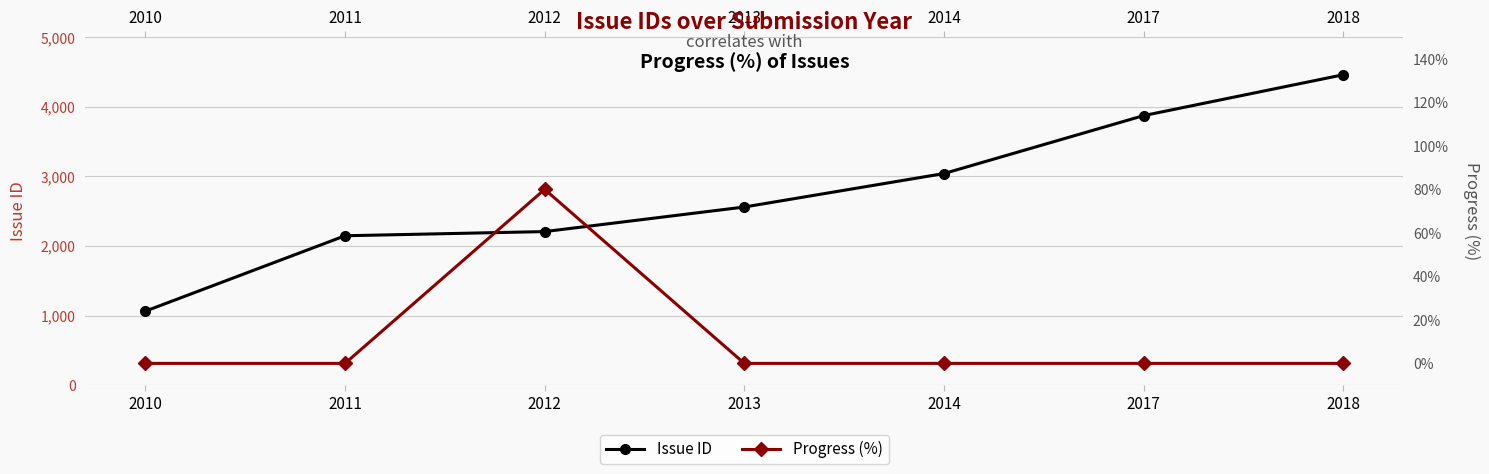

What is the approximate value of Issue ID at 2017?

3872